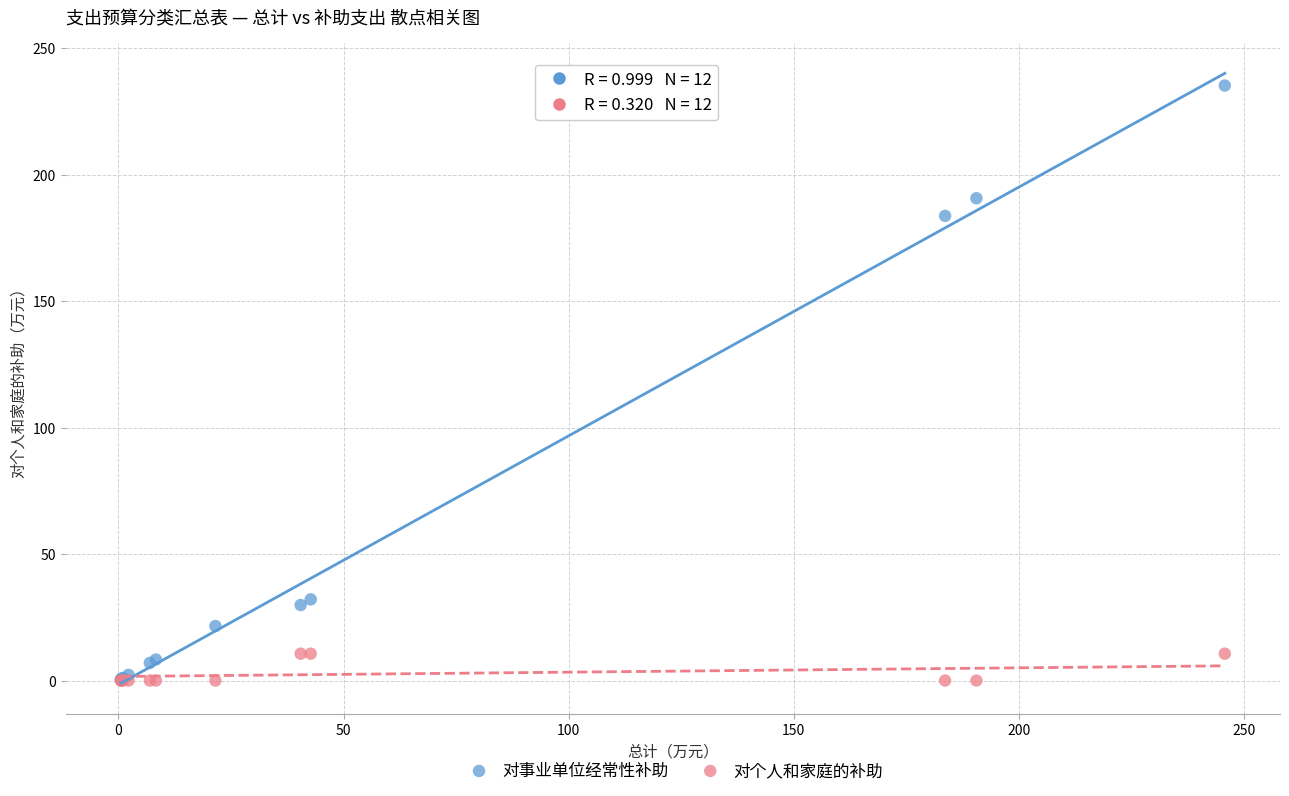

Across all series, what Y value is closest to 117?

183.7